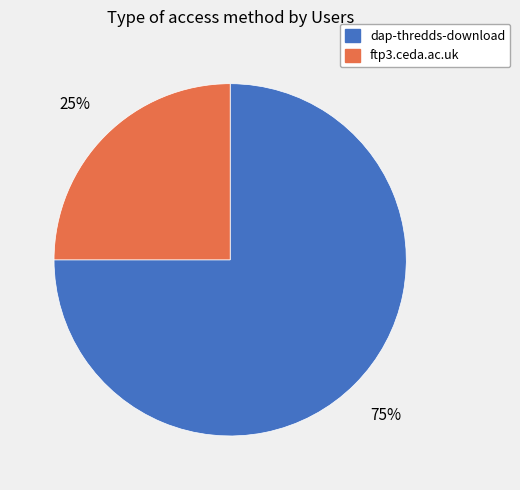

Does dap-thredds-download represent more than half of the total?

Yes